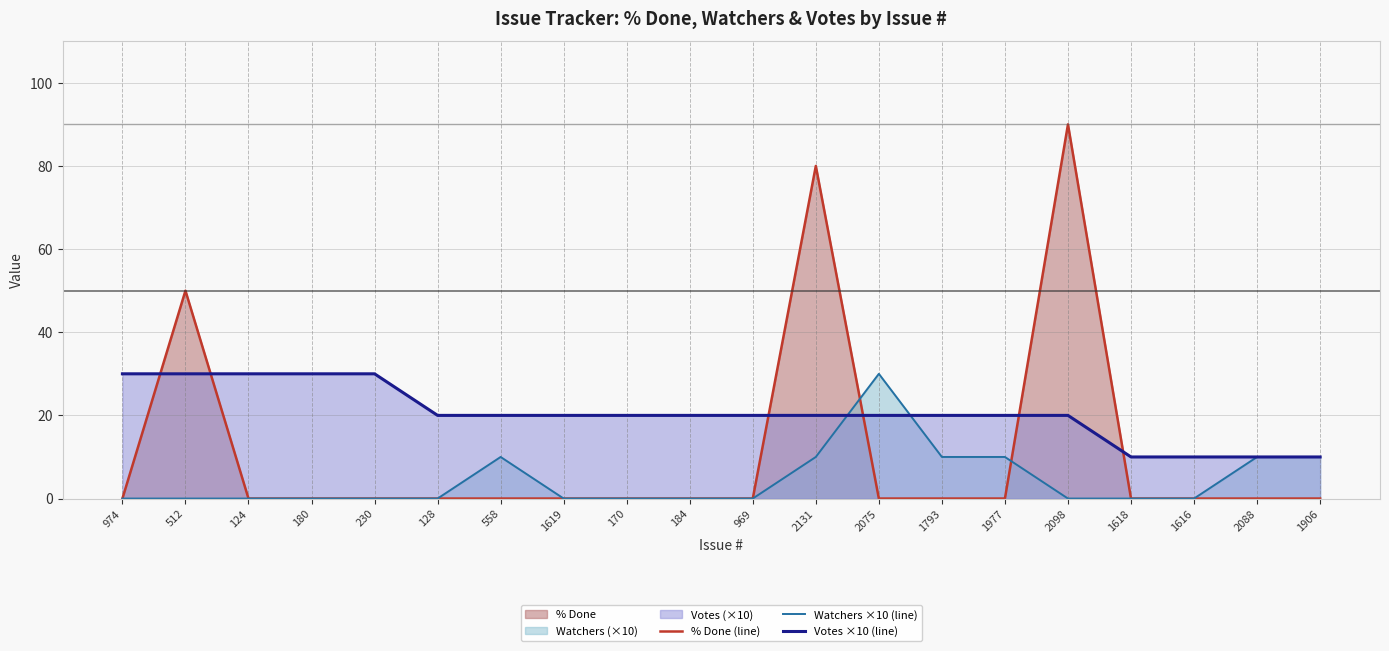

List the series in order of their overall mean, lowest first.

Watchers ×10 (line), % Done (line), Votes ×10 (line)